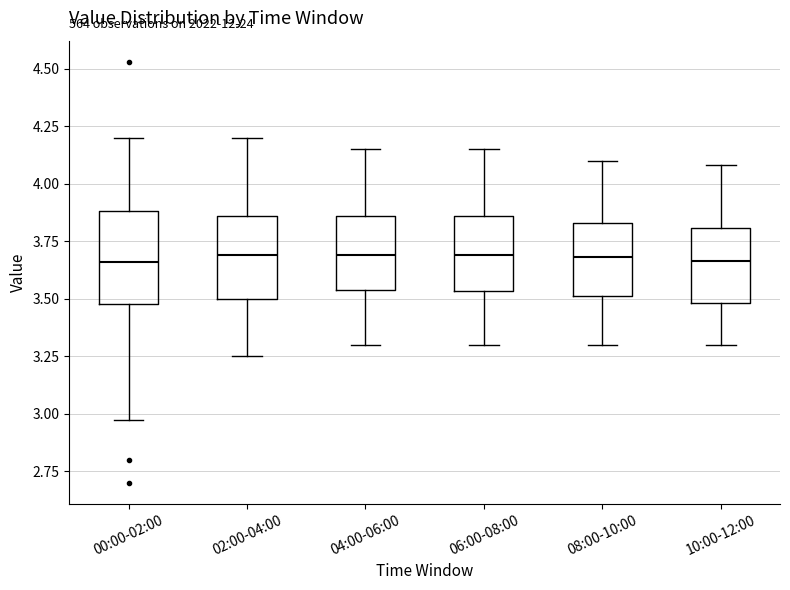

Reading left to right, read every box against the y-axis: the position of its median line, the range the box covers, and the ends of its whiskers. The values are not printed on the chart, so give them approximately, as read against the axis.

00:00-02:00: median 3.65, box 3.50 to 3.90, whiskers 2.95 to 4.20
02:00-04:00: median 3.70, box 3.50 to 3.85, whiskers 3.25 to 4.20
04:00-06:00: median 3.70, box 3.55 to 3.85, whiskers 3.30 to 4.15
06:00-08:00: median 3.70, box 3.55 to 3.85, whiskers 3.30 to 4.15
08:00-10:00: median 3.70, box 3.50 to 3.85, whiskers 3.30 to 4.10
10:00-12:00: median 3.65, box 3.50 to 3.80, whiskers 3.30 to 4.10